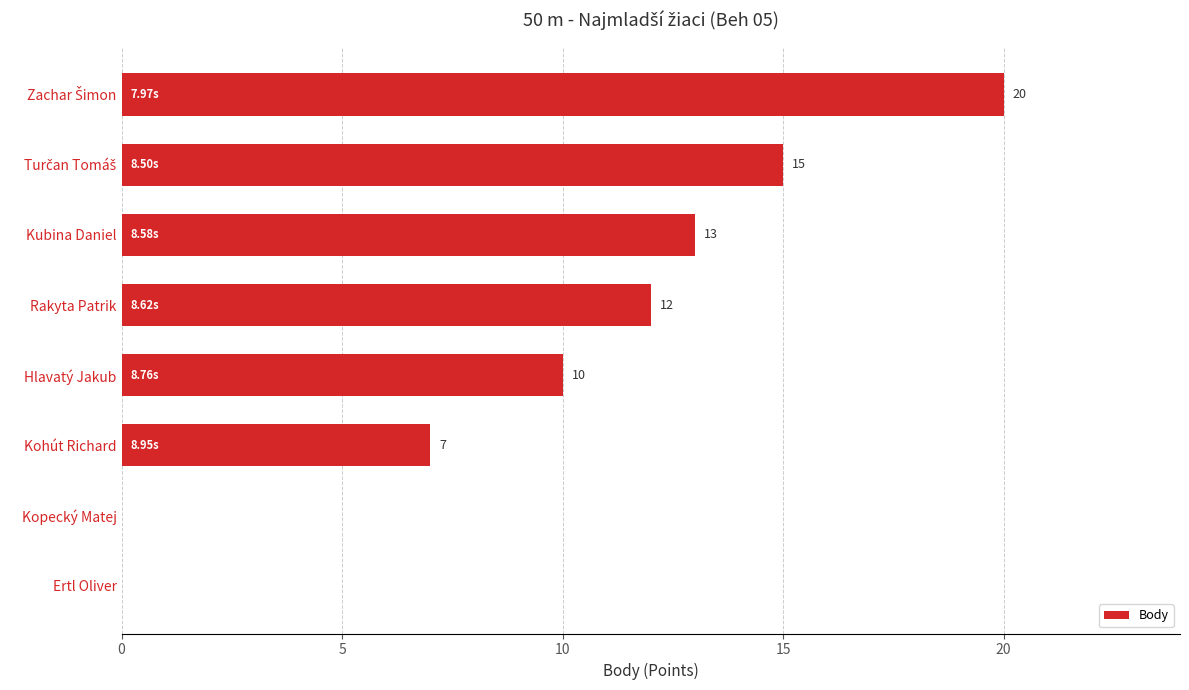

What is the change in value from Rakyta Patrik to Kohút Richard?

-5